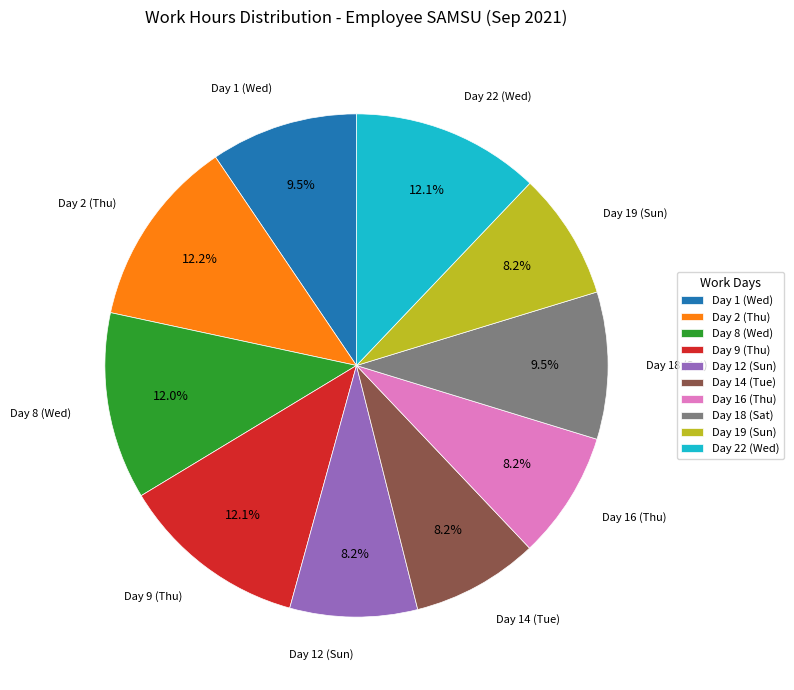

Which has a higher value, Day 18 (Sat) or Day 9 (Thu)?

Day 9 (Thu)